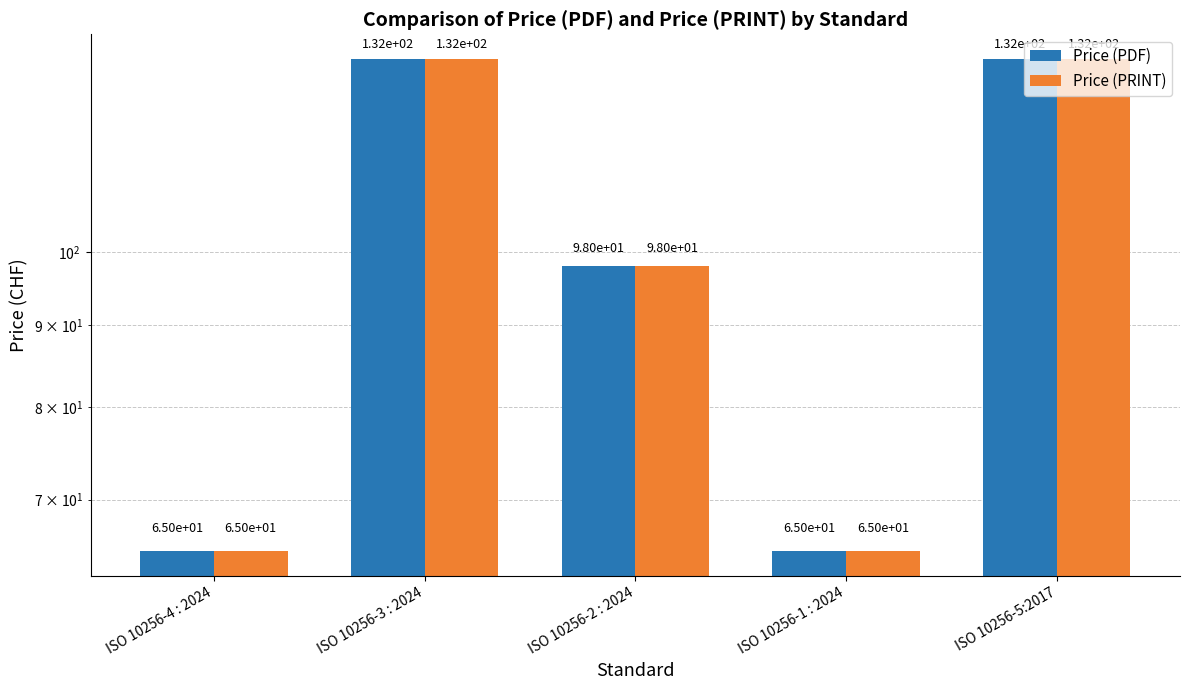

Is the value of Price (PDF) at ISO 10256-1 : 2024 greater than the value of Price (PRINT) at ISO 10256-2 : 2024?

No